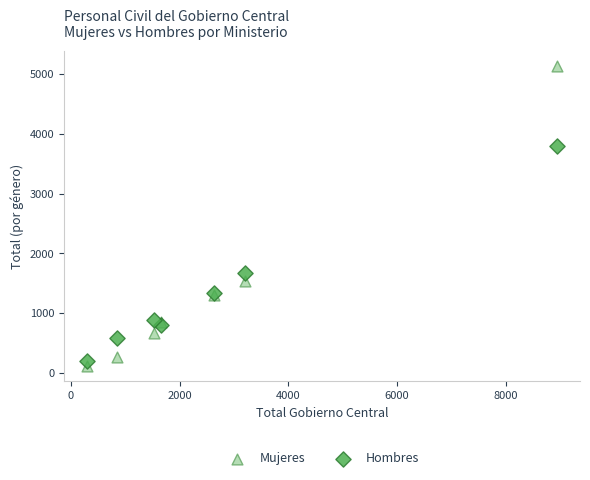

What is the X range (max minus min) for the scatter plot?

8628